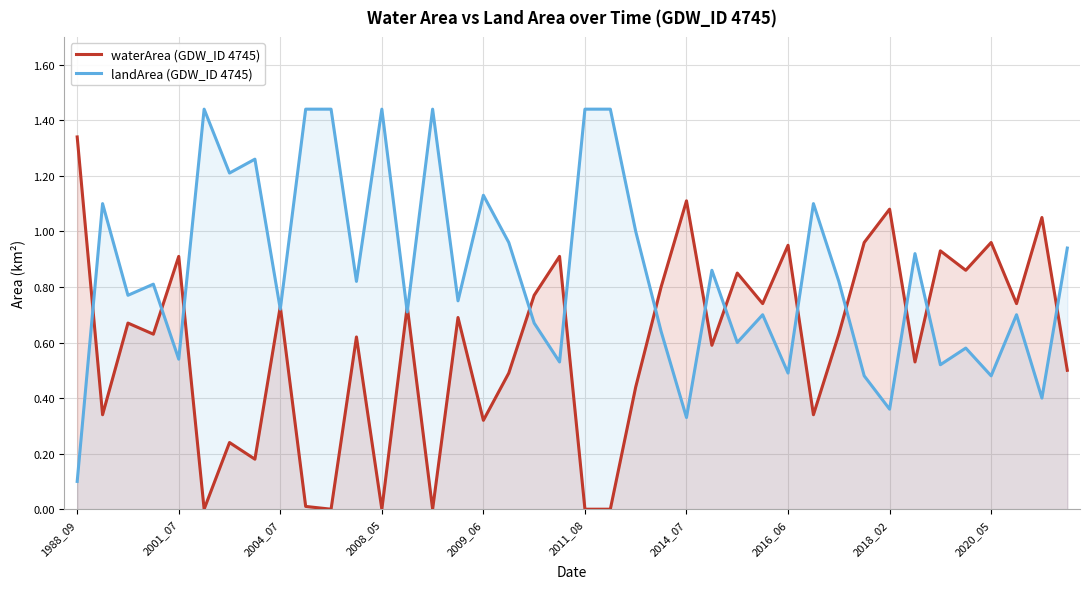

Rank the series by their maximum value, from highest to lowest.

landArea (GDW_ID 4745), waterArea (GDW_ID 4745)